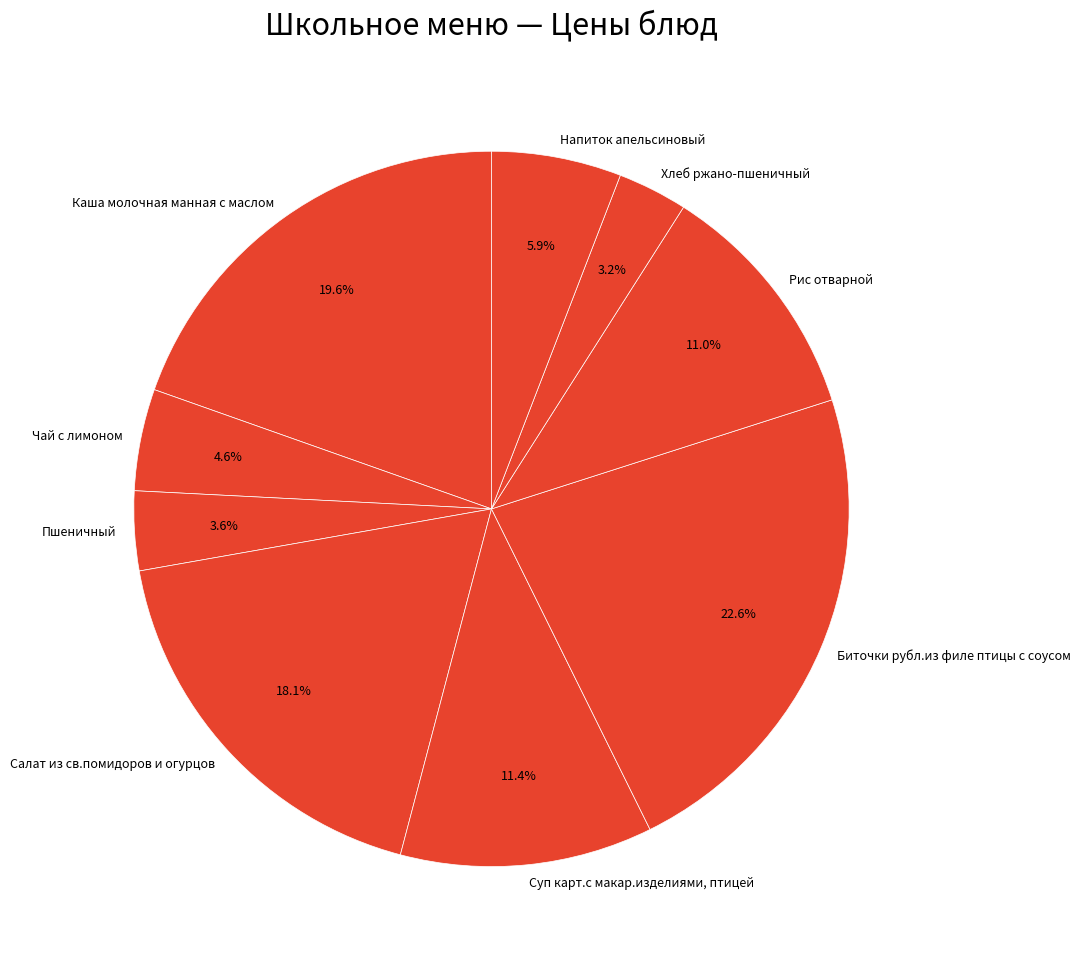

How many slices are in this pie chart?

9